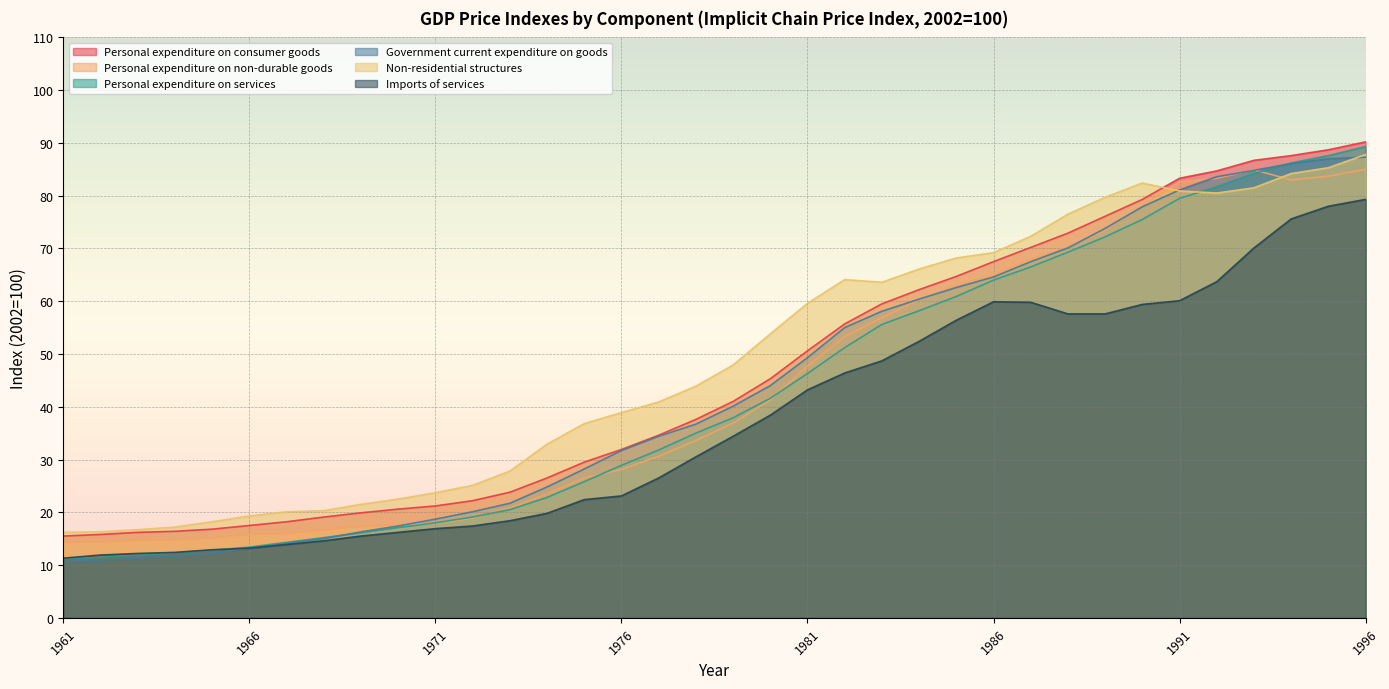

In Personal expenditure on non-durable goods, how many points are lower than both neighbors (excluding endpoints)?

1